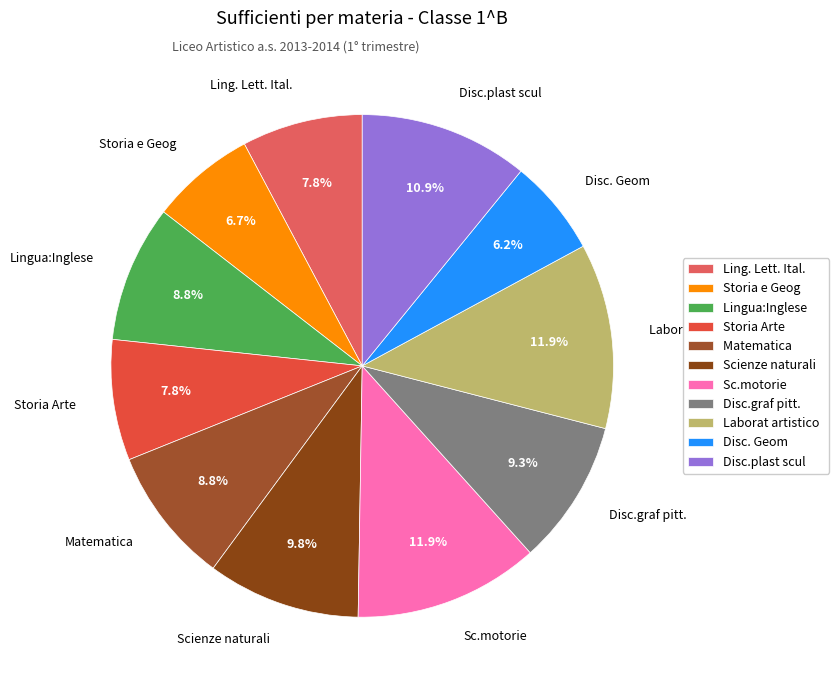

Does Storia Arte account for over 50% of the chart?

No